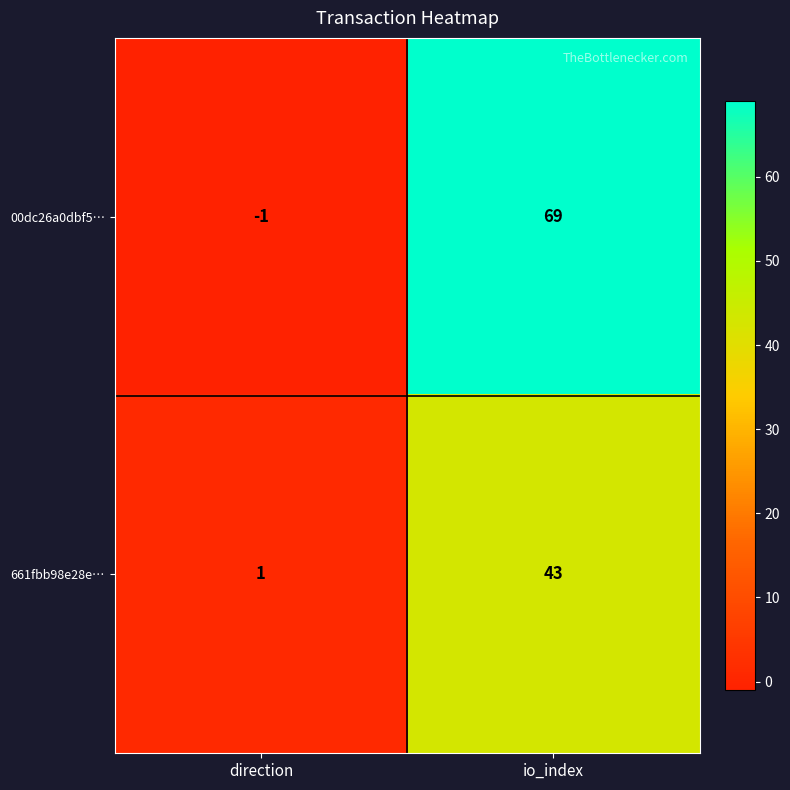

The 661fbb98e28e… series shows 1 at direction. True or false?

True